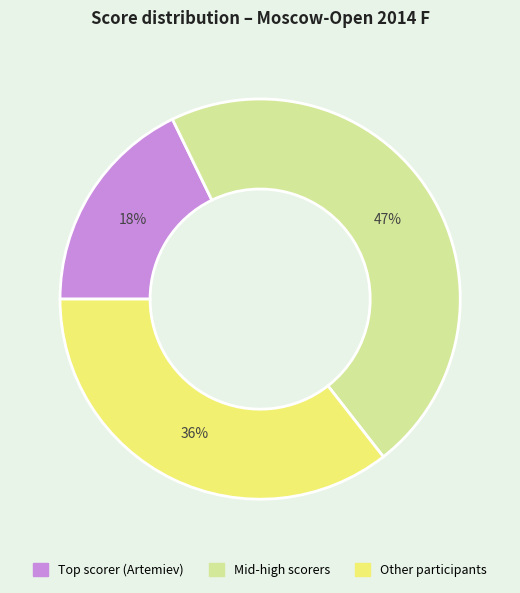

Is there a majority slice in this chart?

No